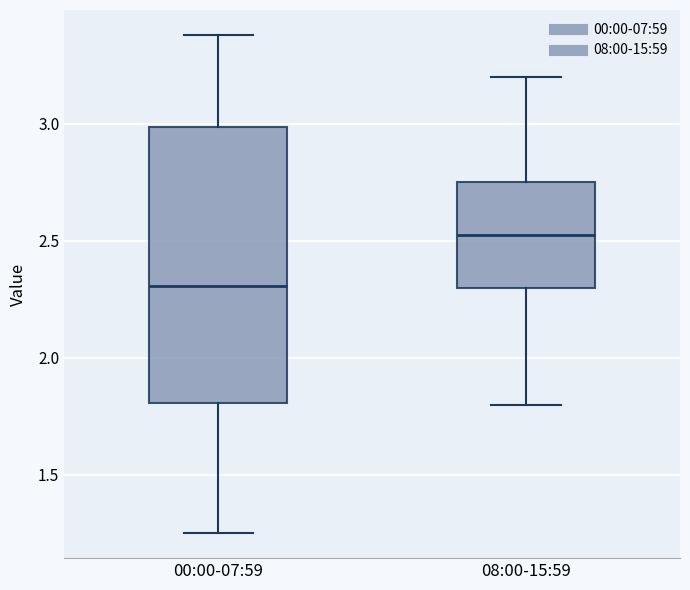

Comparing the boxes themselves (not the whiskers), which one is the tallest?

00:00-07:59